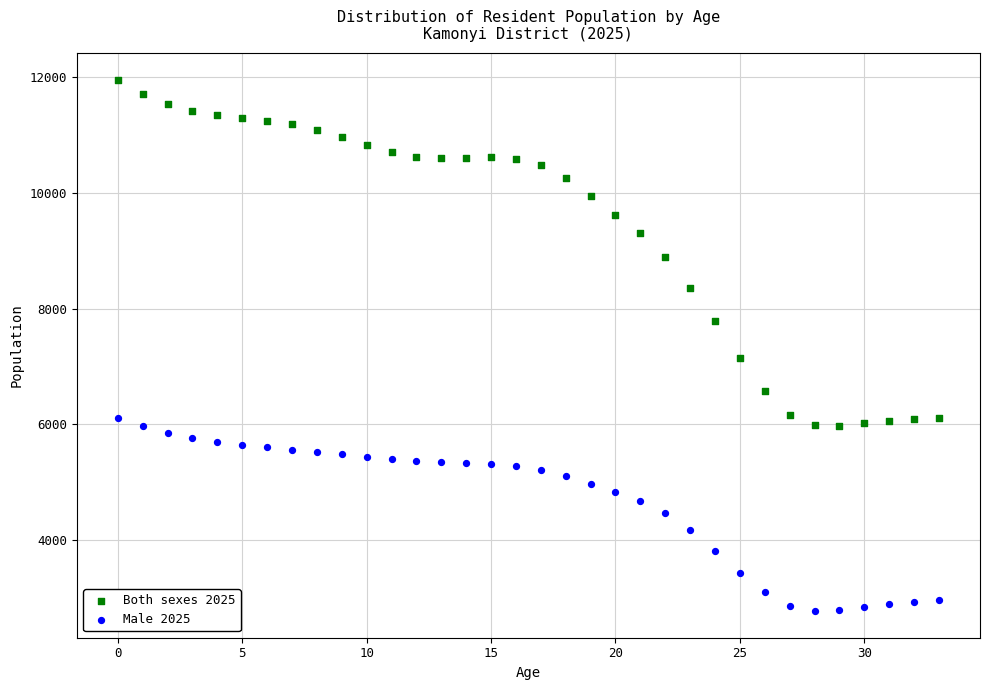

What are all the series names shown in the legend?

Both sexes 2025, Male 2025